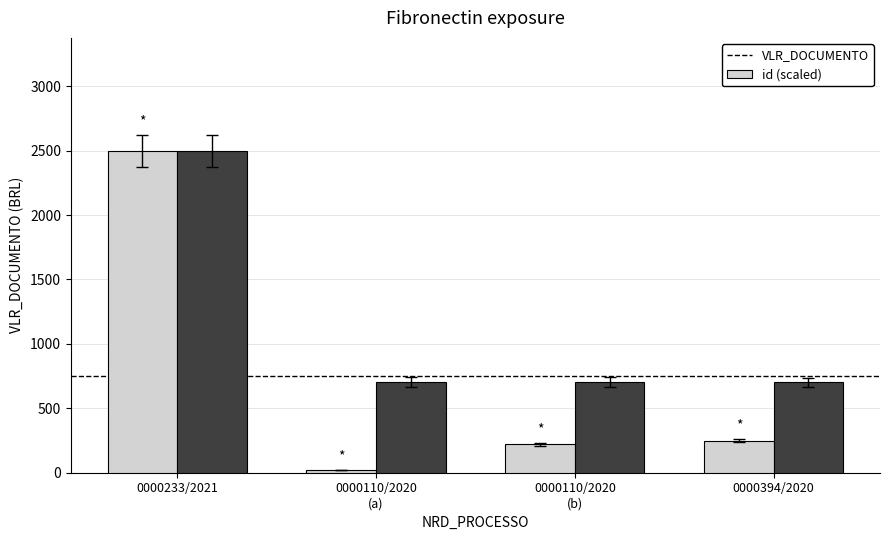

What is the value of the id (scaled) bar at the 2nd from the left?

704.2